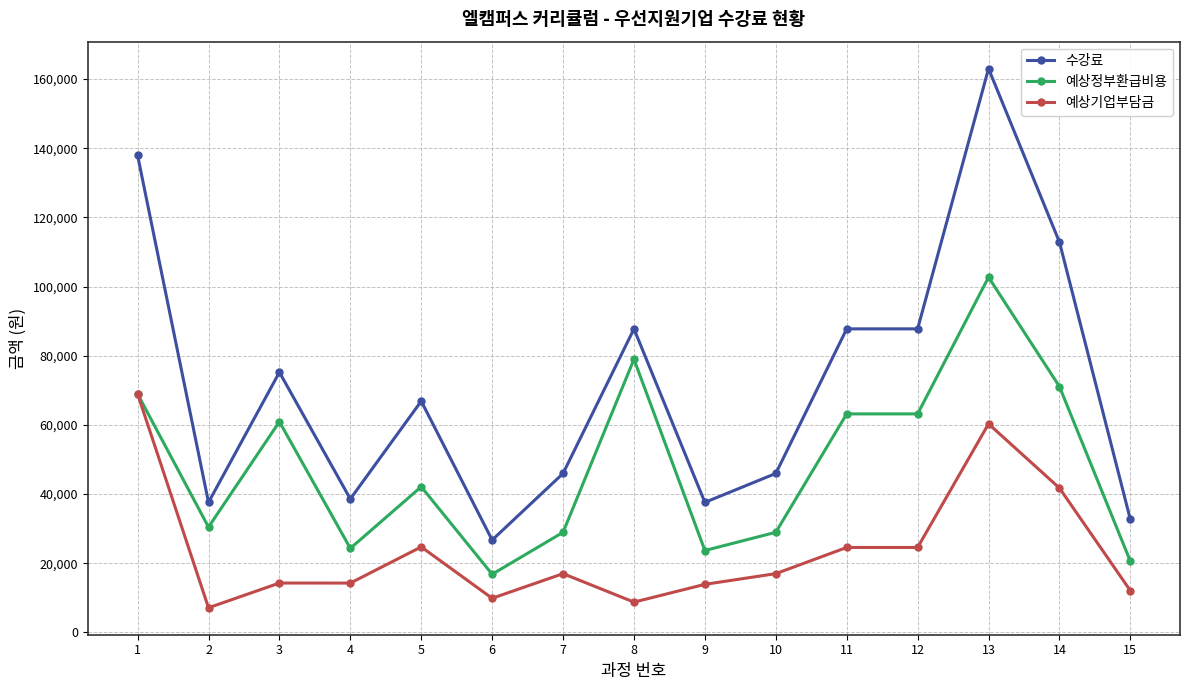

Between 11 and 14, which series saw the biggest shift?

수강료